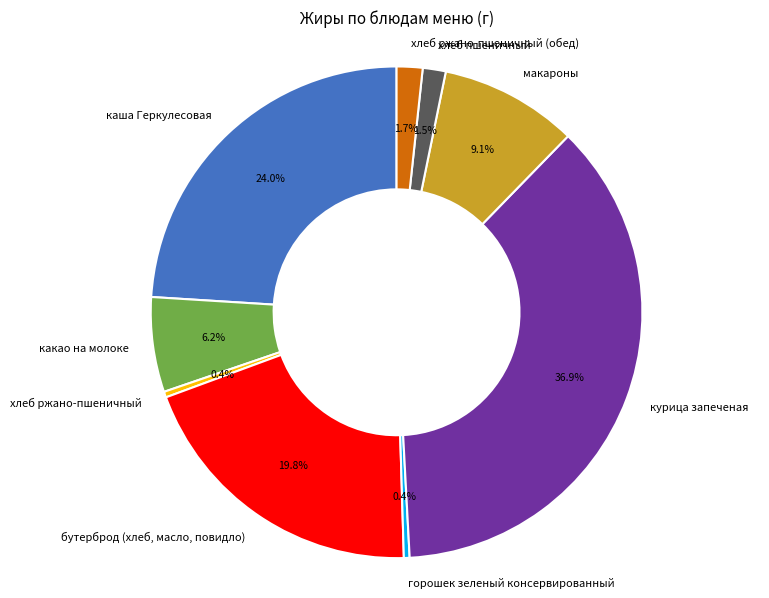

Does макароны account for over 50% of the chart?

No